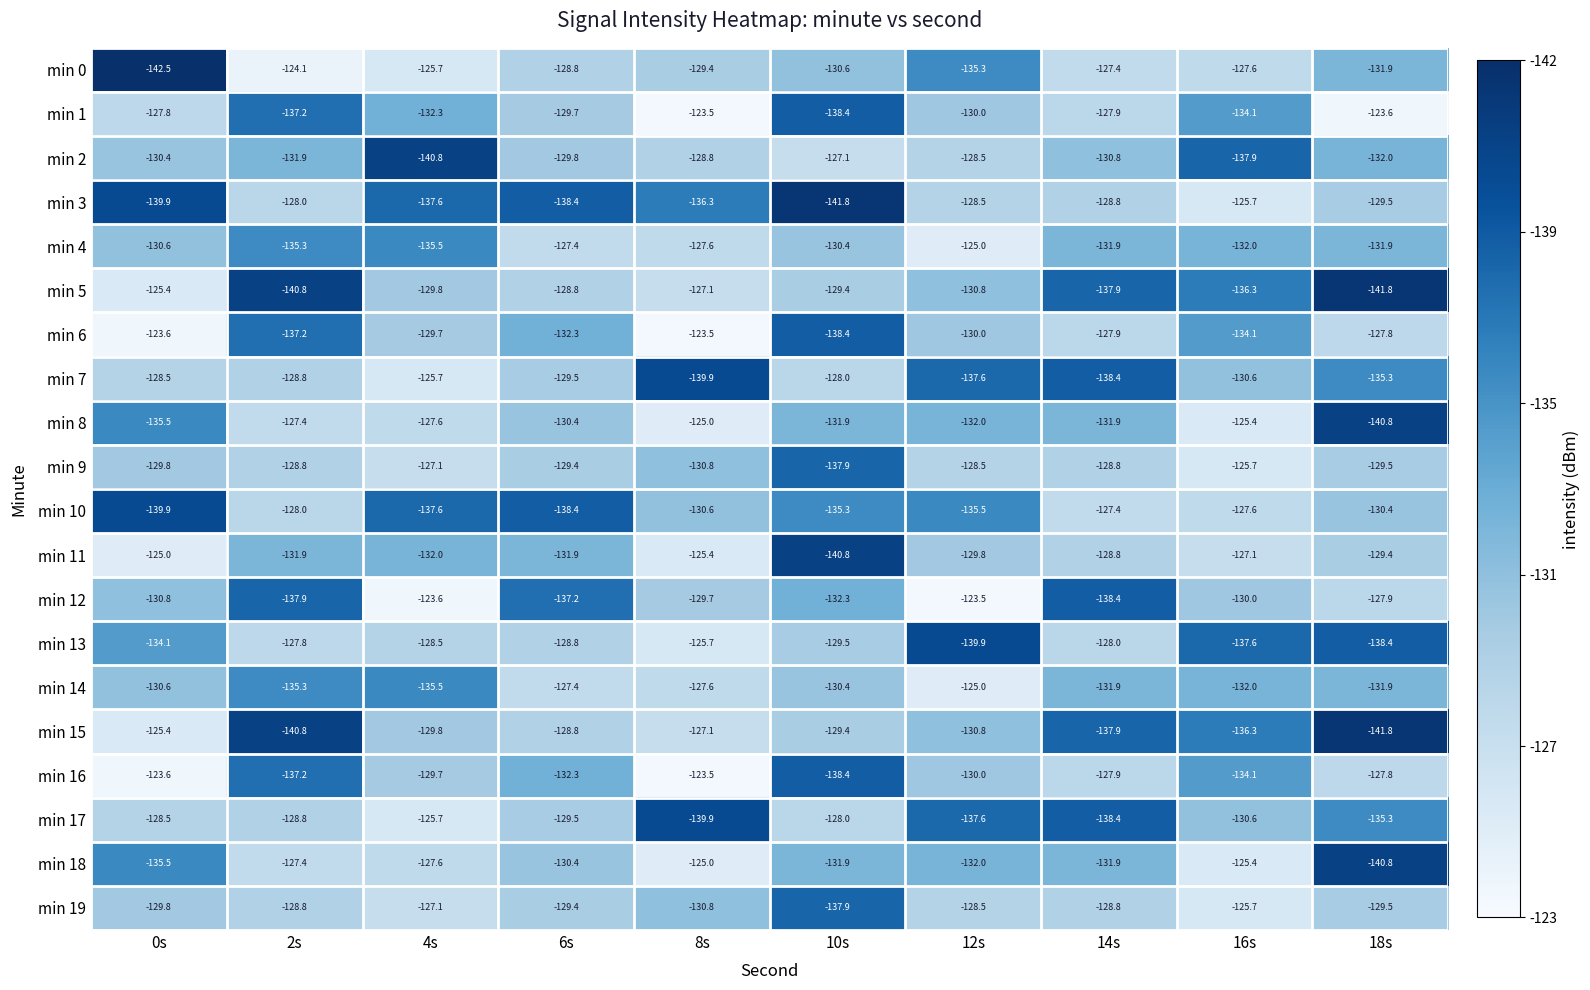

Is it true that min 13 equals -88.7 at 2s?

False